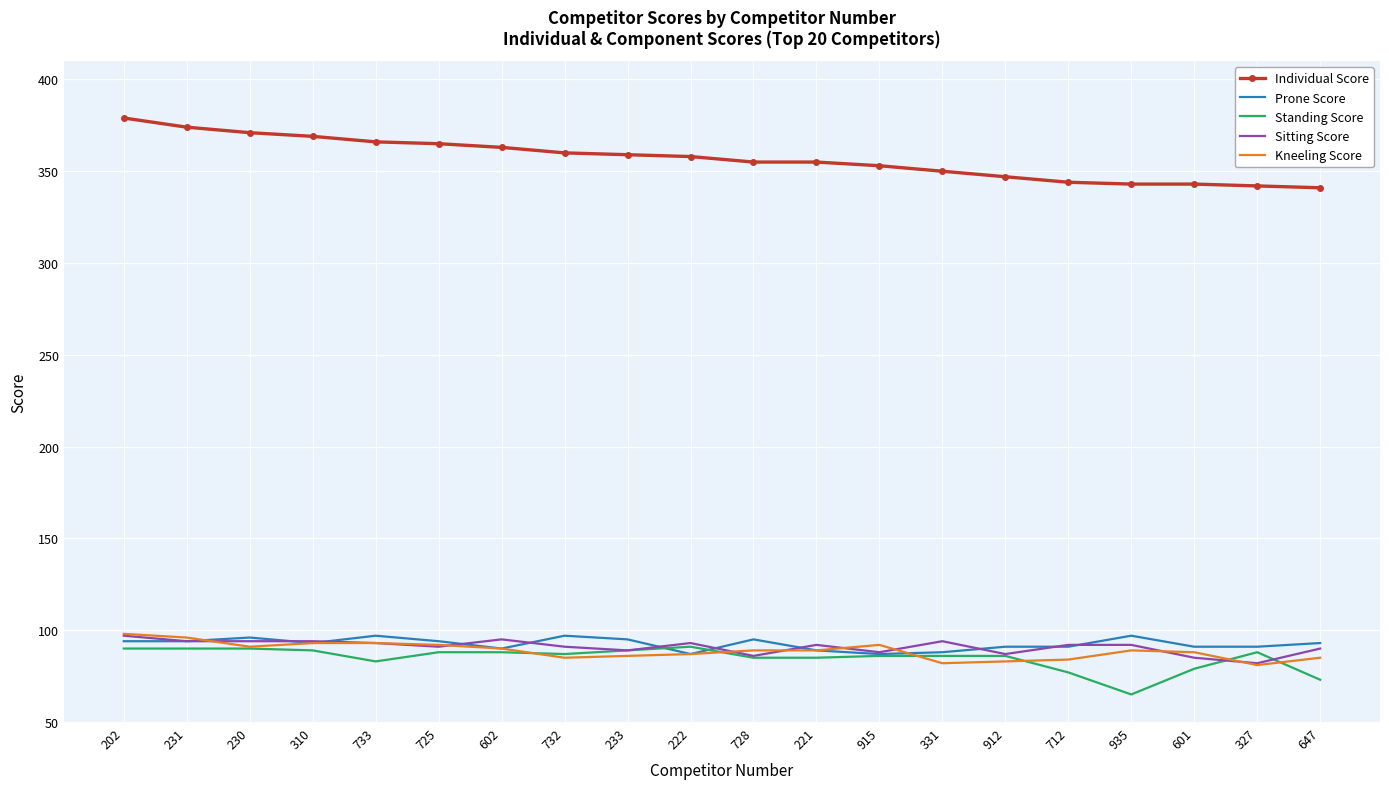

What is the total value across all series at 230?

742